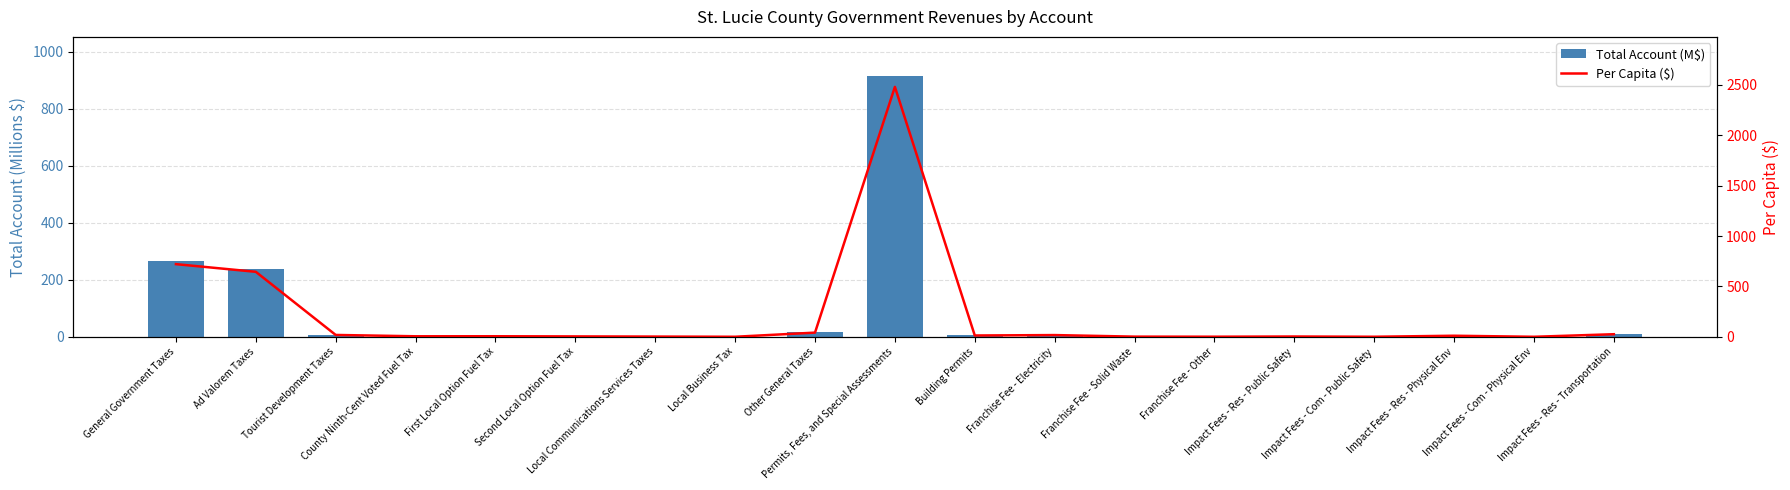

True or false: Total Account (M$) has a value of 2.0 at First Local Option Fuel Tax.

True